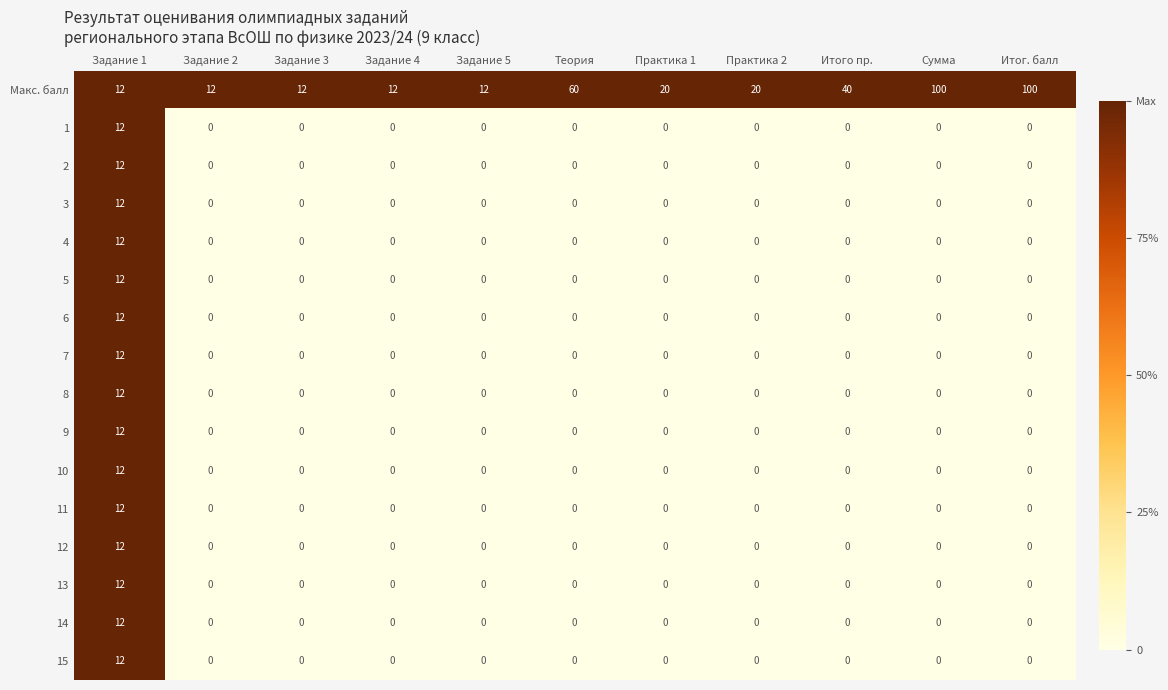

Which series changed the most between Задание 3 and Практика 2?

Макс. балл